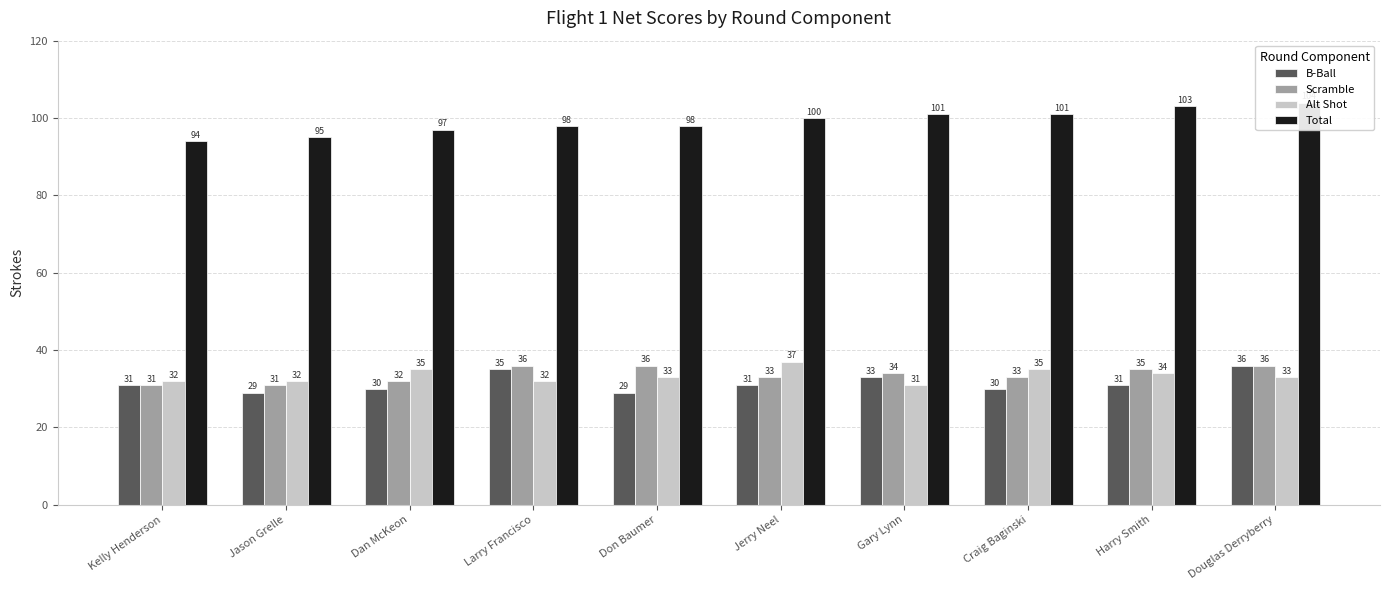

What is the label of the 8th bar from the right?

Dan McKeon